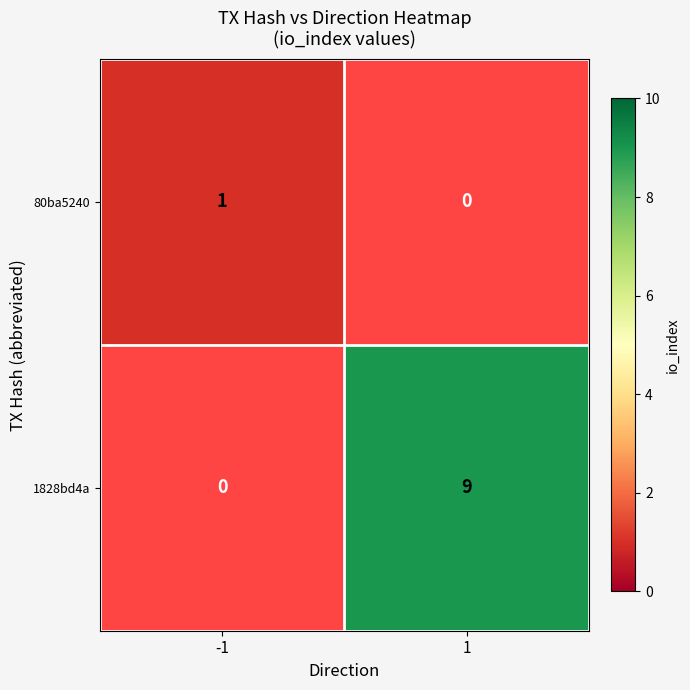

At which label is 1828bd4a closest to 4?

-1